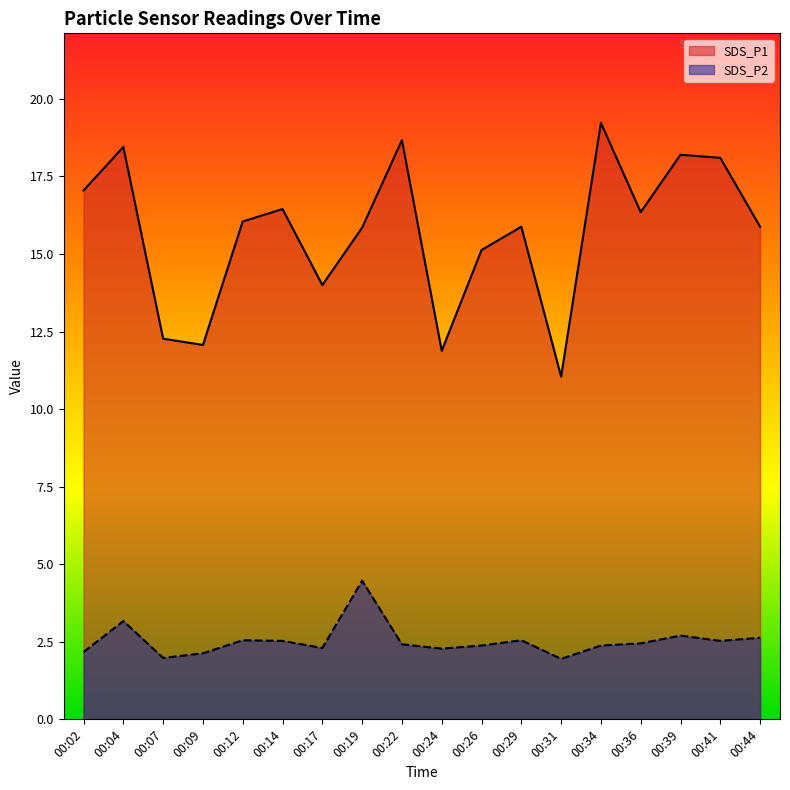

What is the value of the SDS_P1 point at the 10th from the left?

11.9